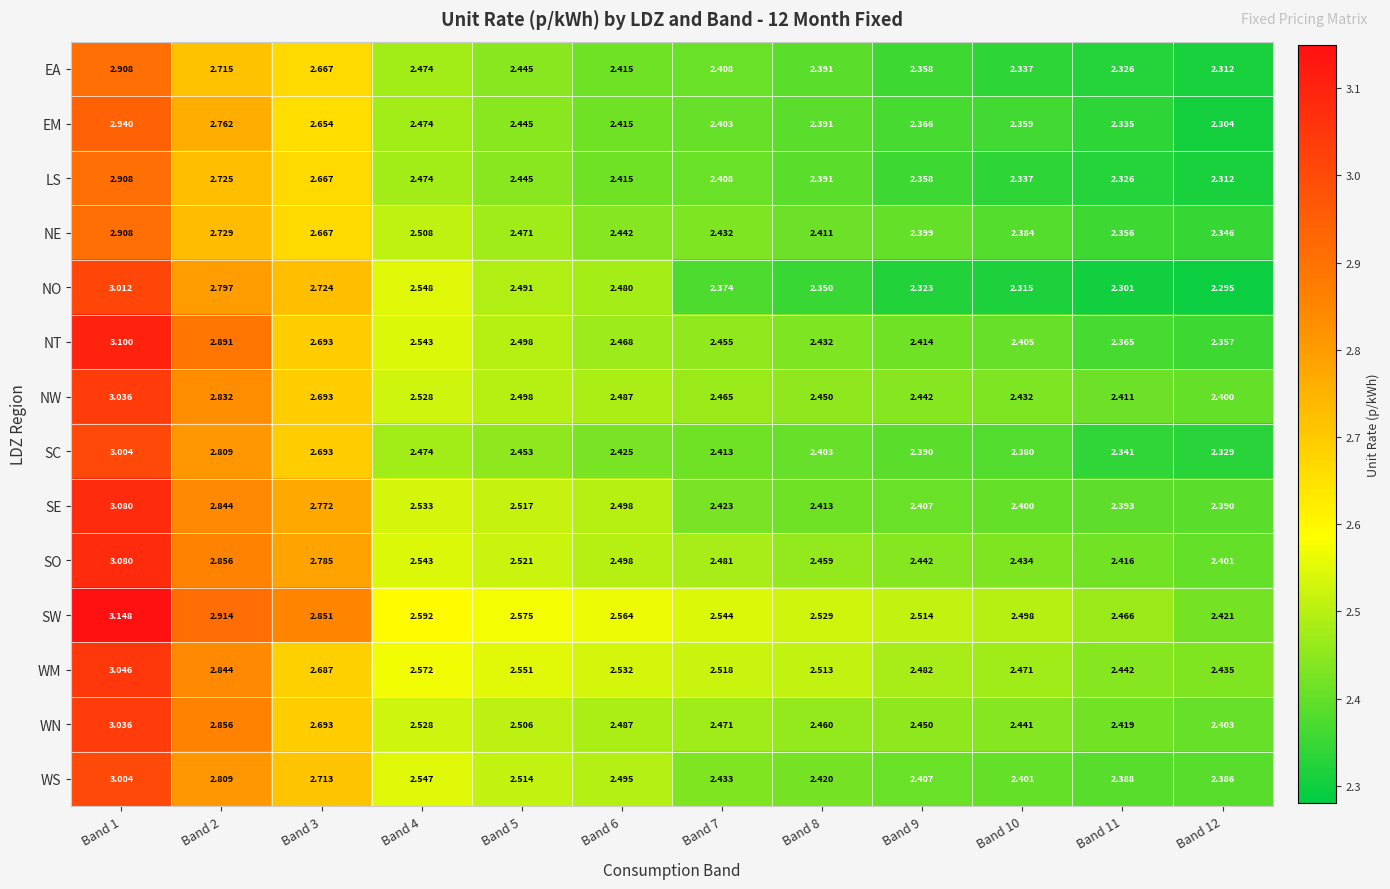

Which series has the largest range (max minus min)?

NT